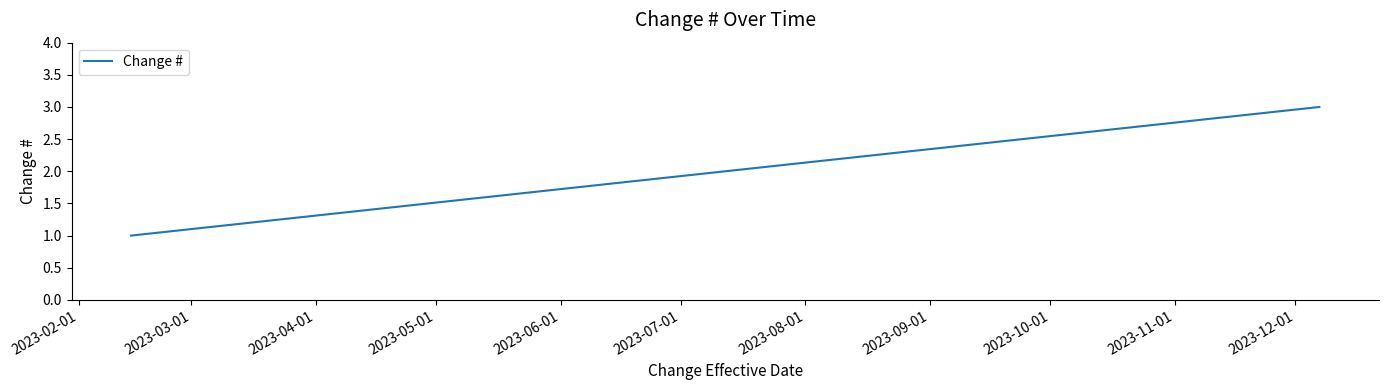

What is the sum of all values?

6